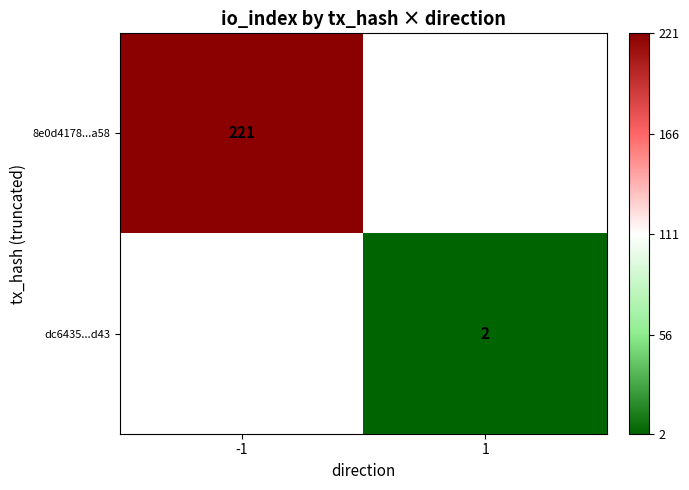

True or false: 8e0d4178...a58 has a value of 395 at -1.

False